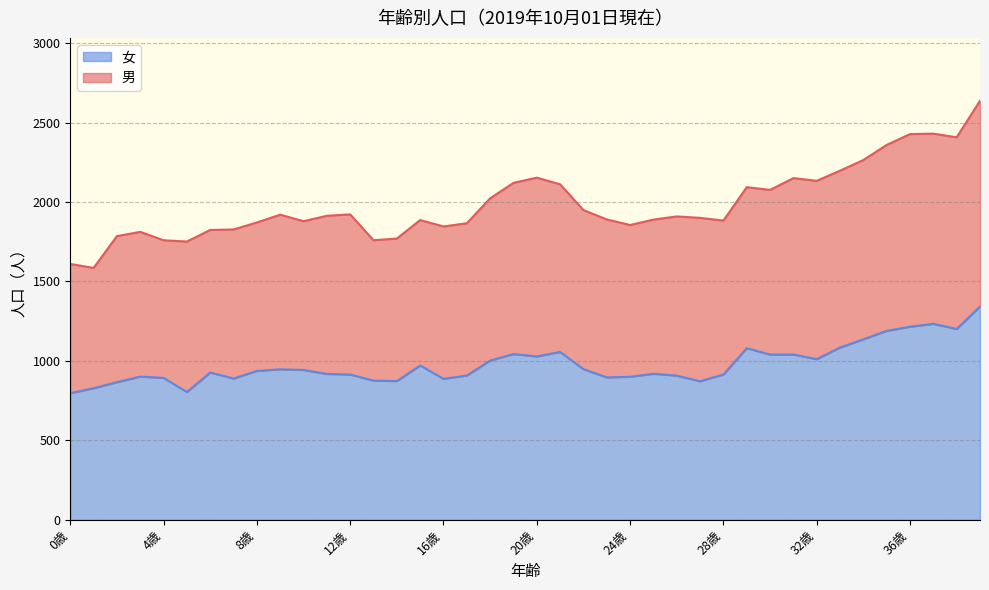

What is the lowest value of the 女 series?

797